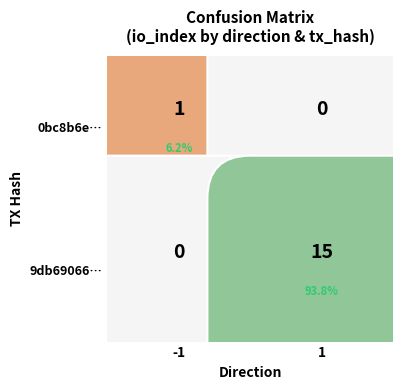

Which series has the widest spread of values?

9db69066fa4f04d3178a2fbd39b8b17623662c6